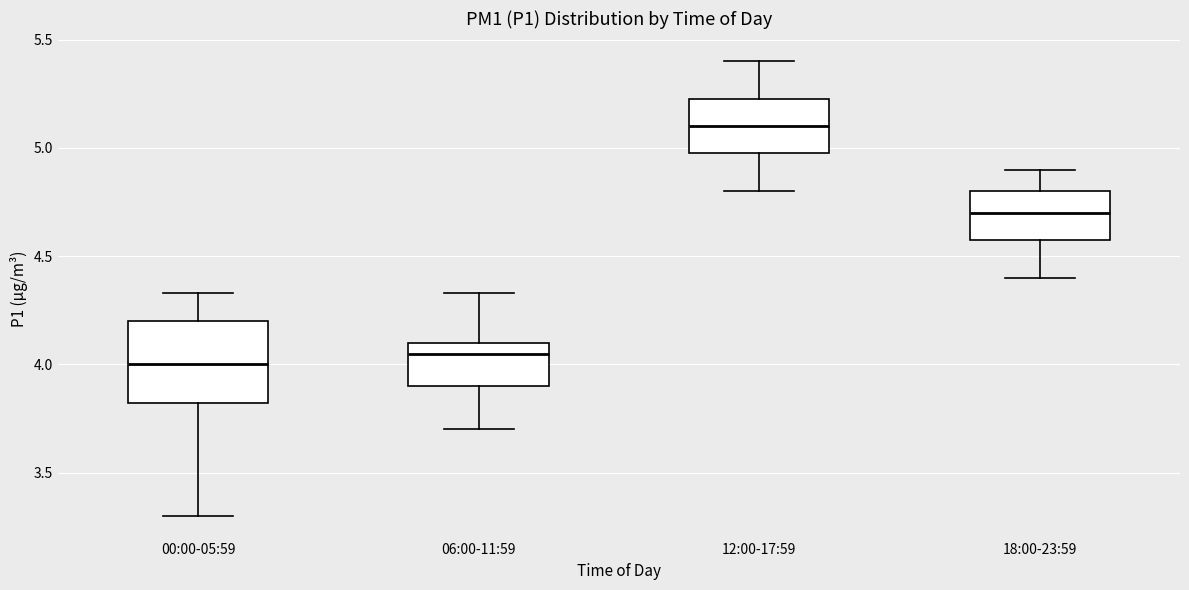

Reading left to right, read every box against the y-axis: the position of its median line, the range the box covers, and the ends of its whiskers. The values are not printed on the chart, so give them approximately, as read against the axis.

00:00-05:59: median 4.00, box 3.80 to 4.20, whiskers 3.30 to 4.35
06:00-11:59: median 4.05, box 3.90 to 4.10, whiskers 3.70 to 4.35
12:00-17:59: median 5.10, box 5.00 to 5.25, whiskers 4.80 to 5.40
18:00-23:59: median 4.70, box 4.60 to 4.80, whiskers 4.40 to 4.90